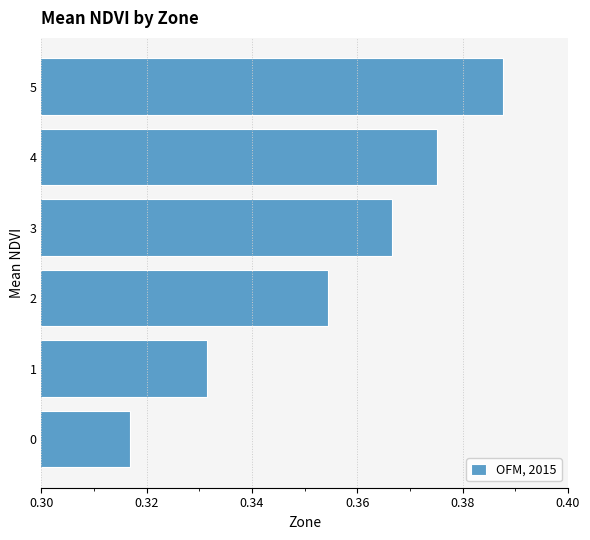

Count the values in the range 0 to 1.

6